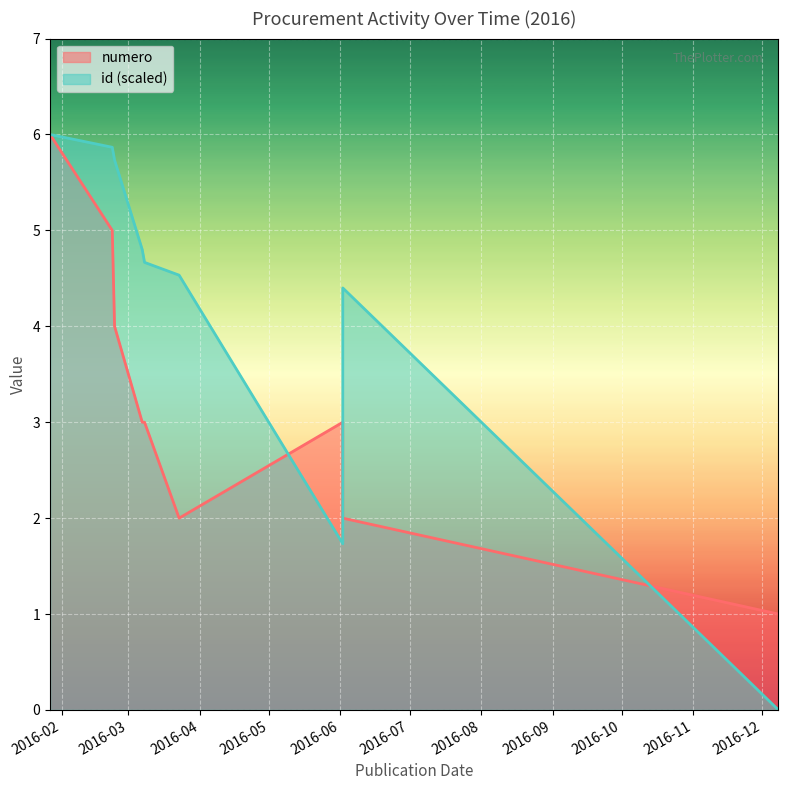

Reading left to right, what are all the values shown in this chart?

numero: 2016-01-27=6.0	2016-02-23=5.0	2016-02-24=4.0	2016-03-07=3.0	2016-03-08=3.0	2016-03-23=2.0	2016-06-02=3.0	2016-06-02=2.0	2016-12-08=1.0
id_scaled: 2016-01-27=6.0	2016-02-23=5.9	2016-02-24=5.7	2016-03-07=4.8	2016-03-08=4.7	2016-03-23=4.5	2016-06-02=1.7	2016-06-02=4.4	2016-12-08=0.0